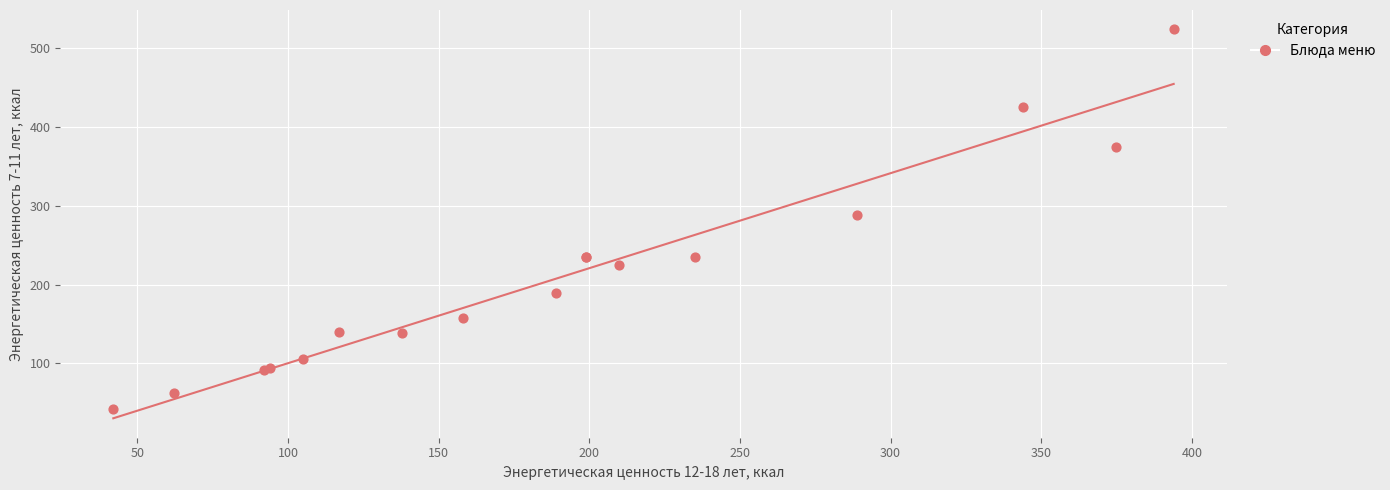

What Y value in the scatter plot is closest to 283?

289